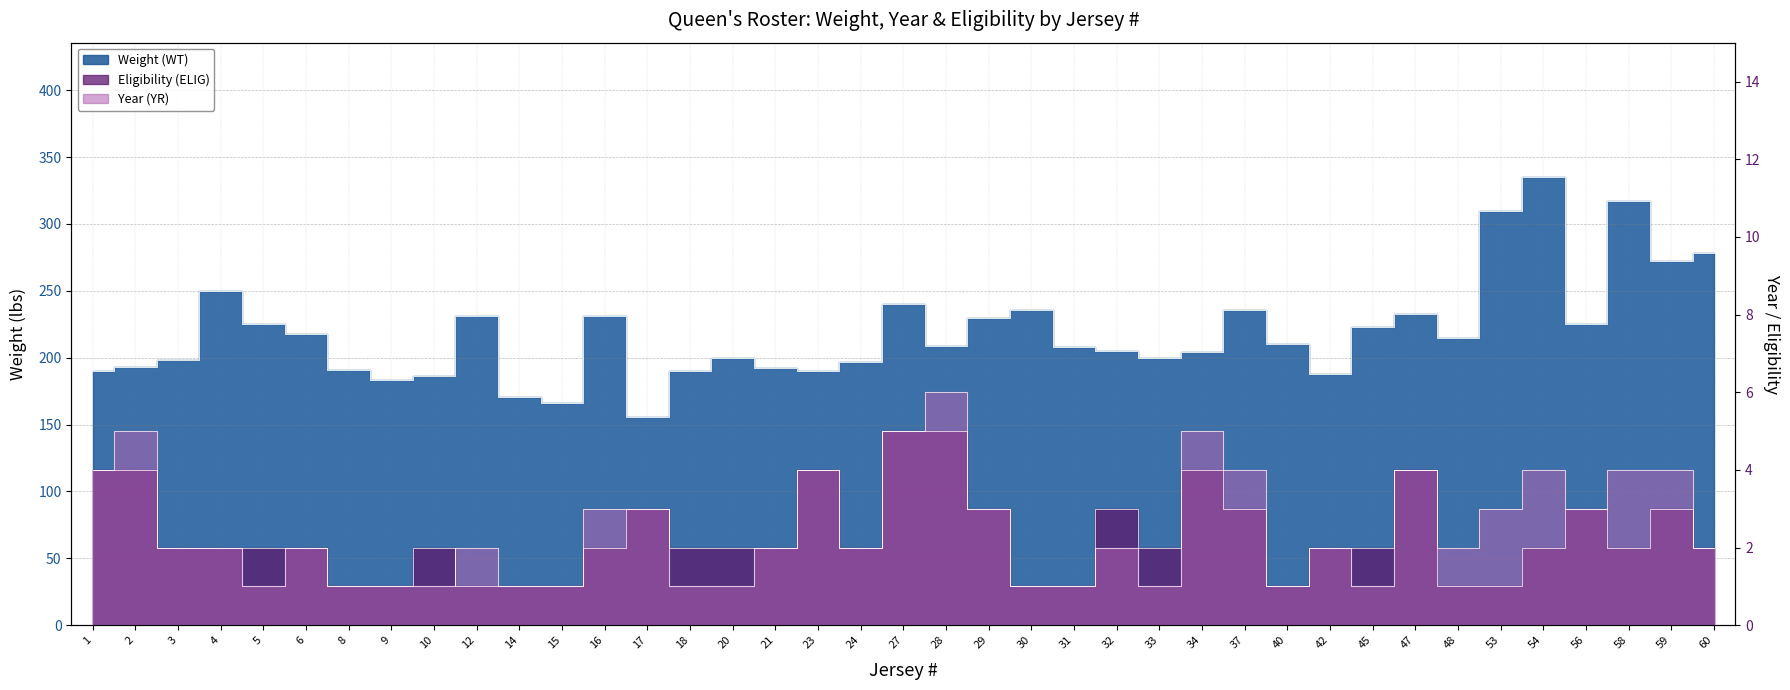

Which series changed the most between 14 and 58?

Weight (WT)